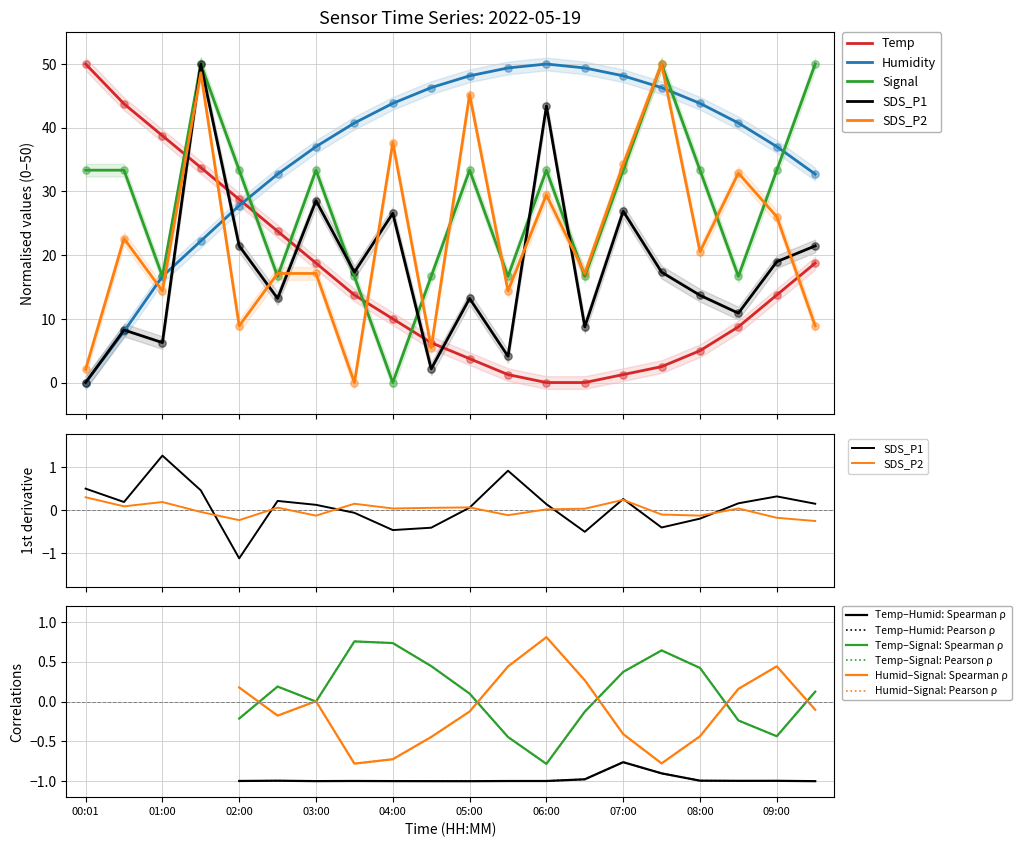

Which series contains the highest Y value?

Humidity